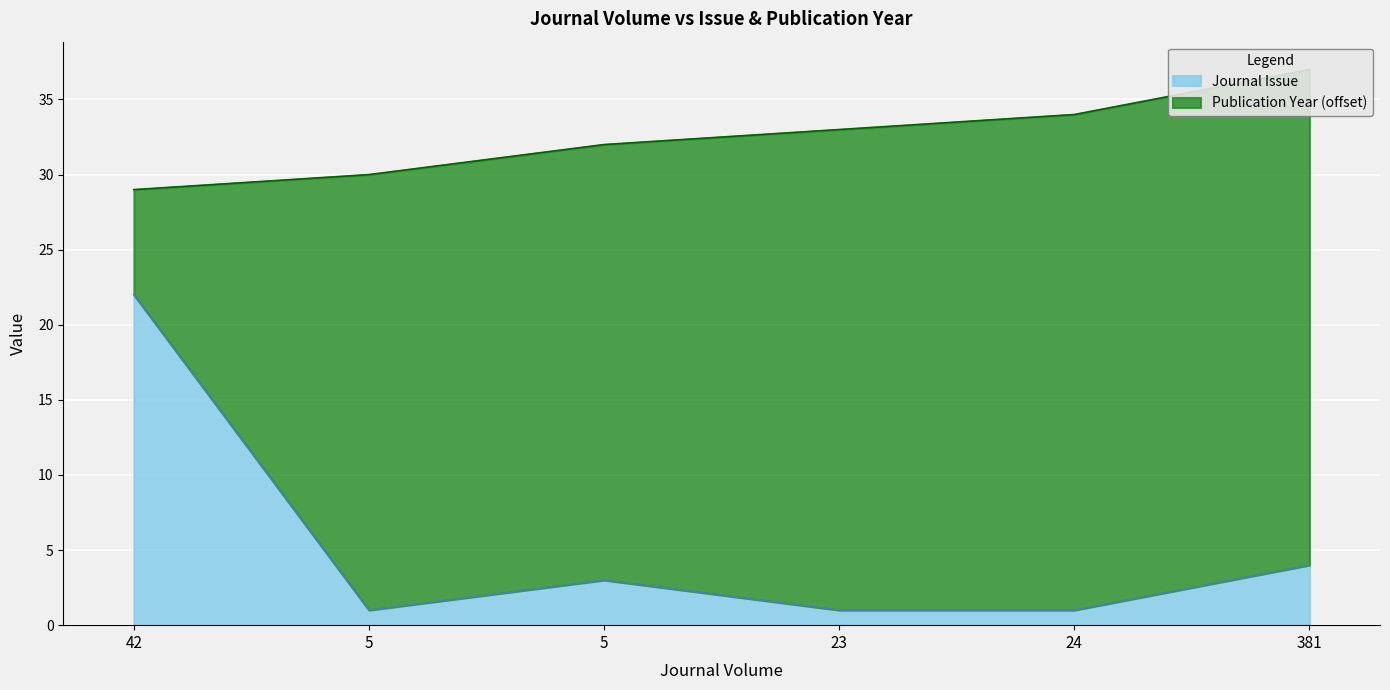

What is the value of the 1st point from the left?

22